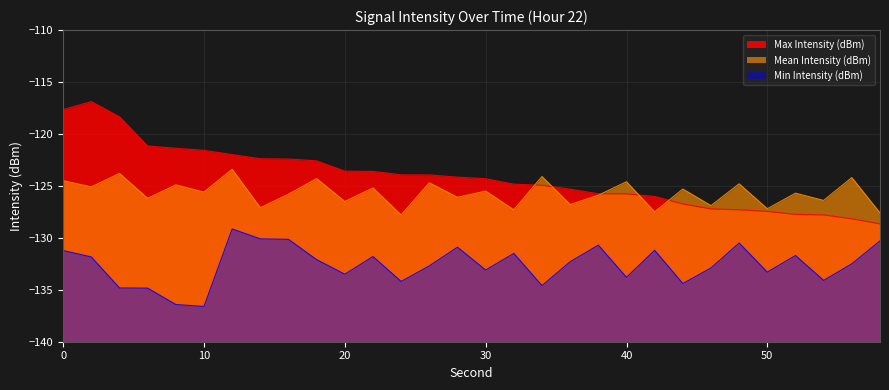

True or false: Max Intensity (dBm) and Min Intensity (dBm) intersect in this chart.

False